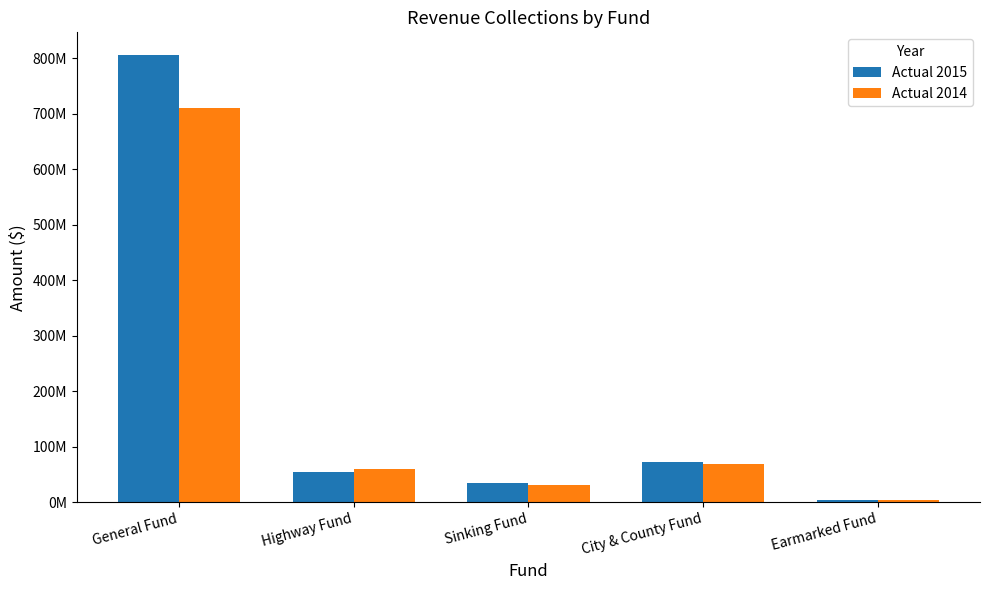

What is the difference between the maximum and minimum values in the Actual 2014 series?

706796000